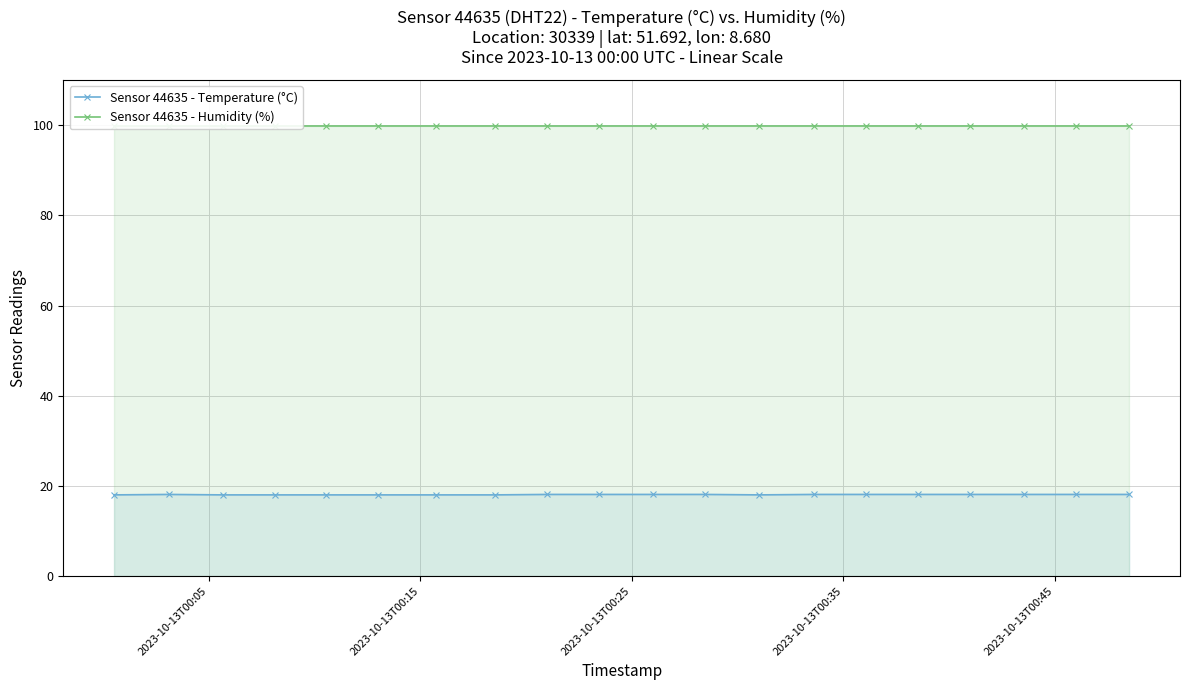

What is the value of the Sensor 44635 - Temperature (°C) point at the 5th from the left?

18.0